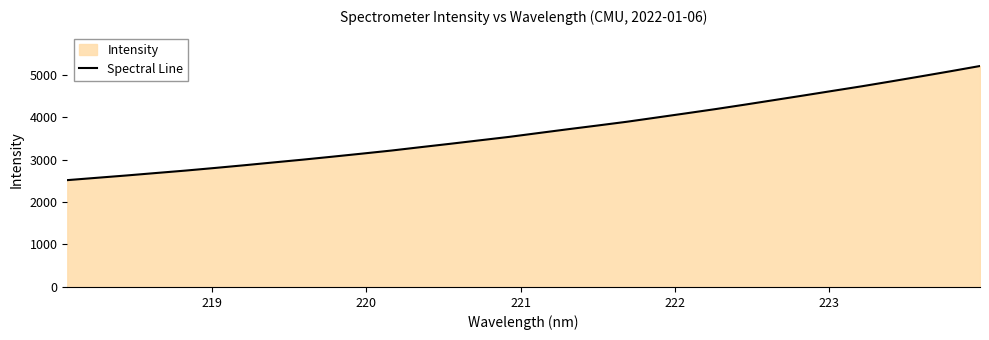

What is the minimum value shown in the chart?

2514.5